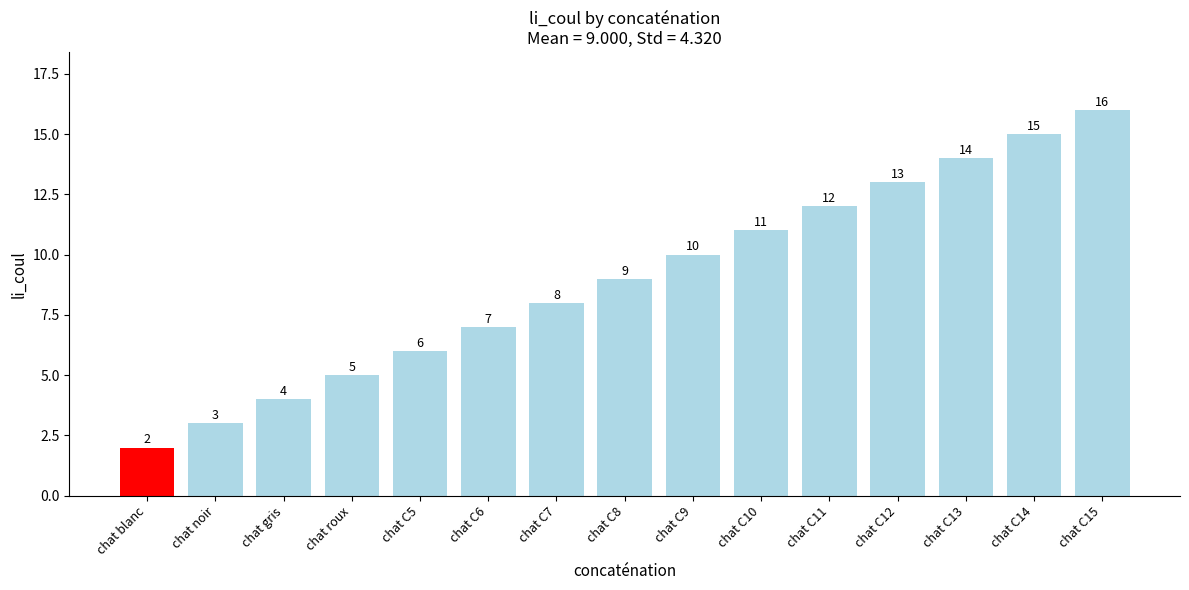

What is the maximum value shown in the chart?

16